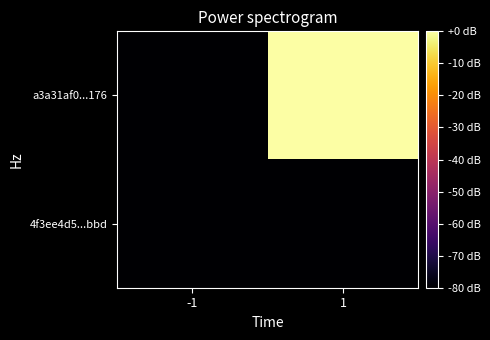

Rank the series by their average value, from lowest to highest.

4f3ee4d5...bbd, a3a31af0...176